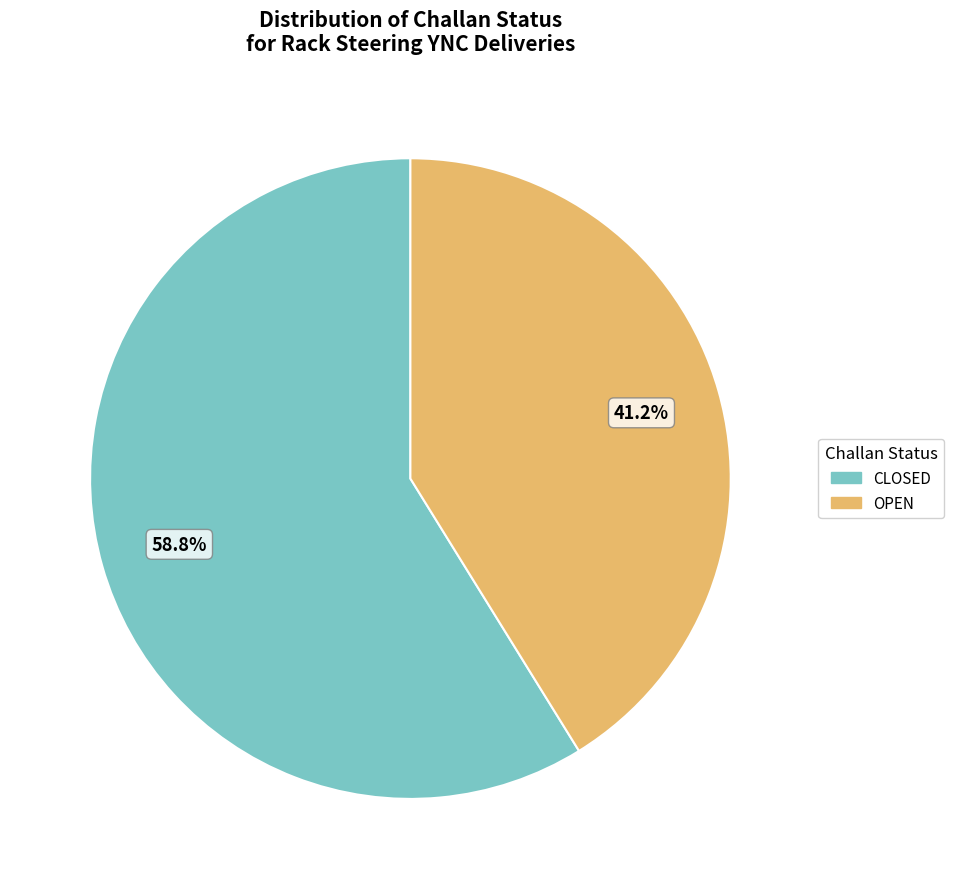

How many slices are in this pie chart?

2